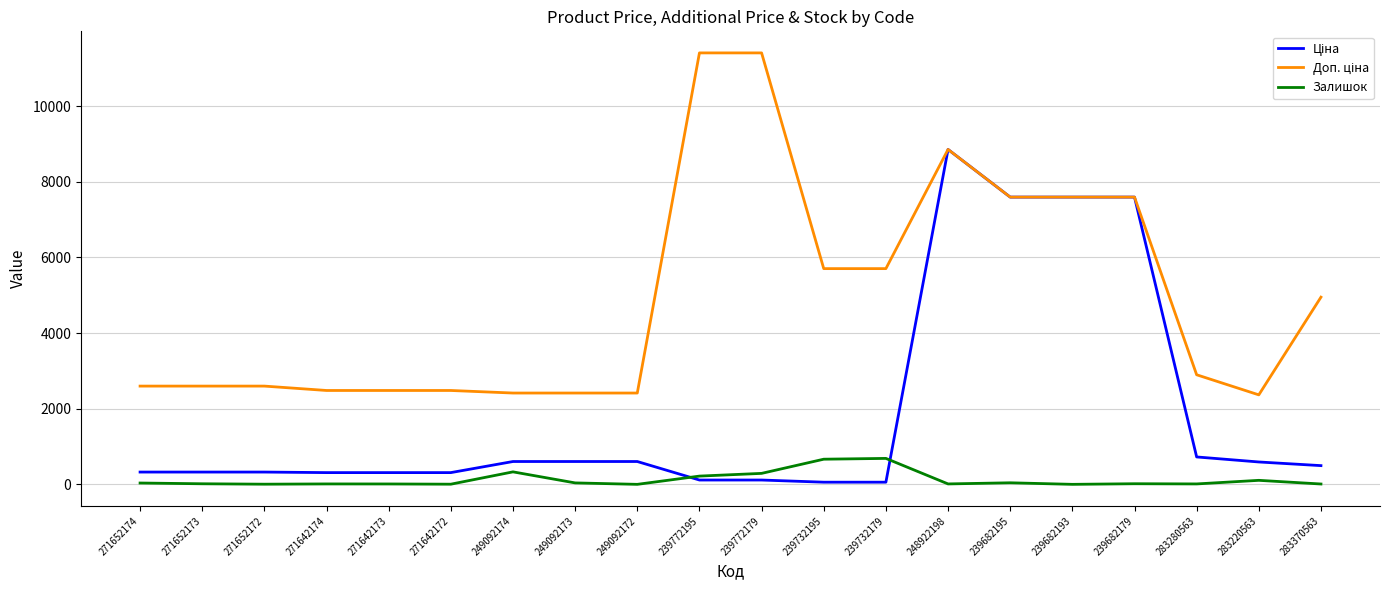

At which category is the sum across all series the highest?

248922198